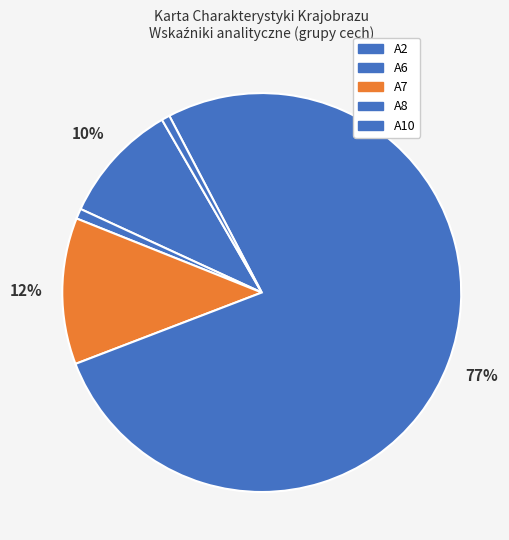

Is there any slice that represents more than half of the pie?

Yes